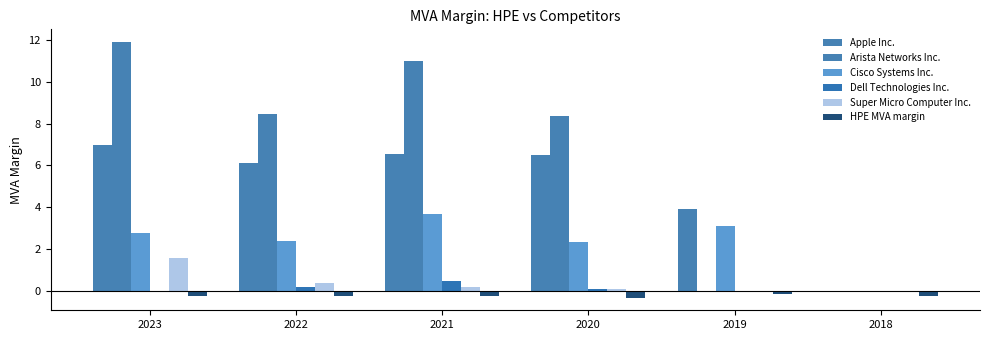

How many distinct data groups are displayed?

6